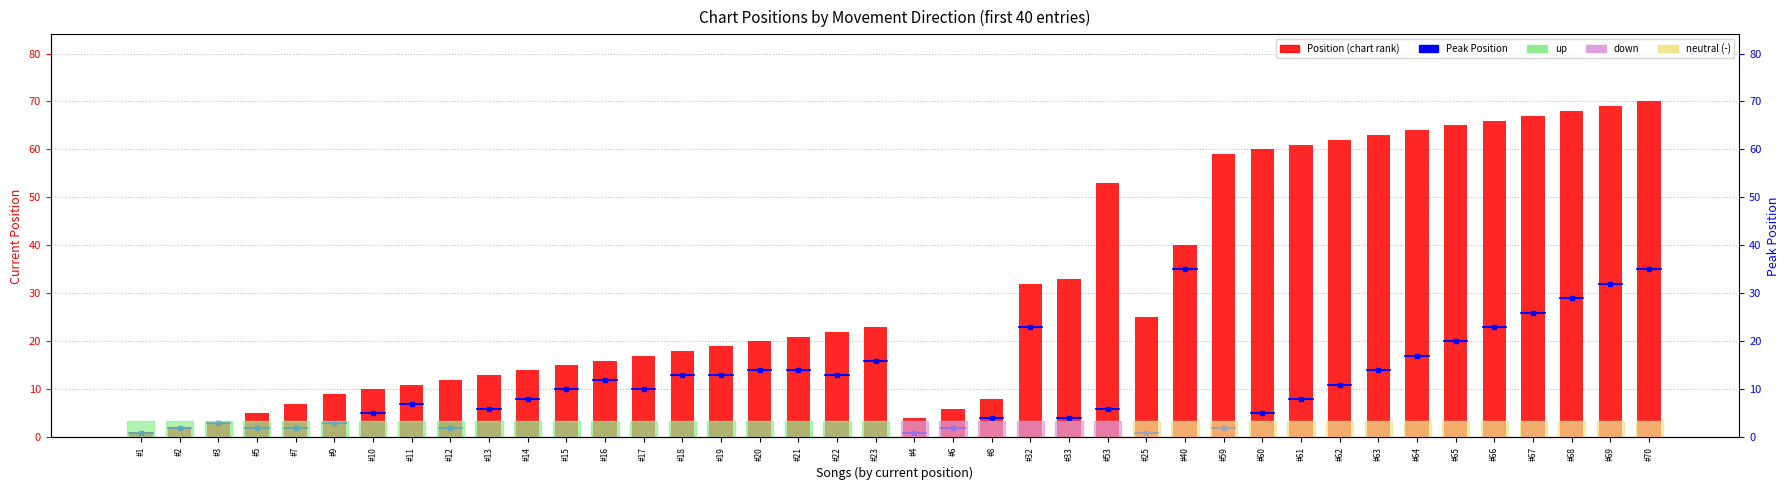

Is it true that the value at #9 is 6?

False